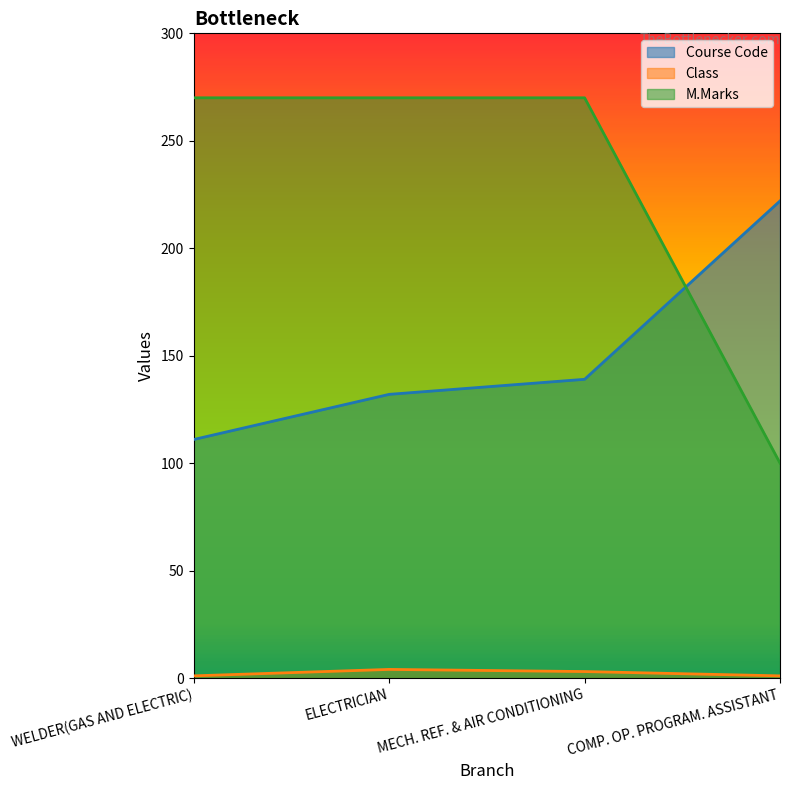

True or false: M.Marks has more than 2 interior local peaks.

False